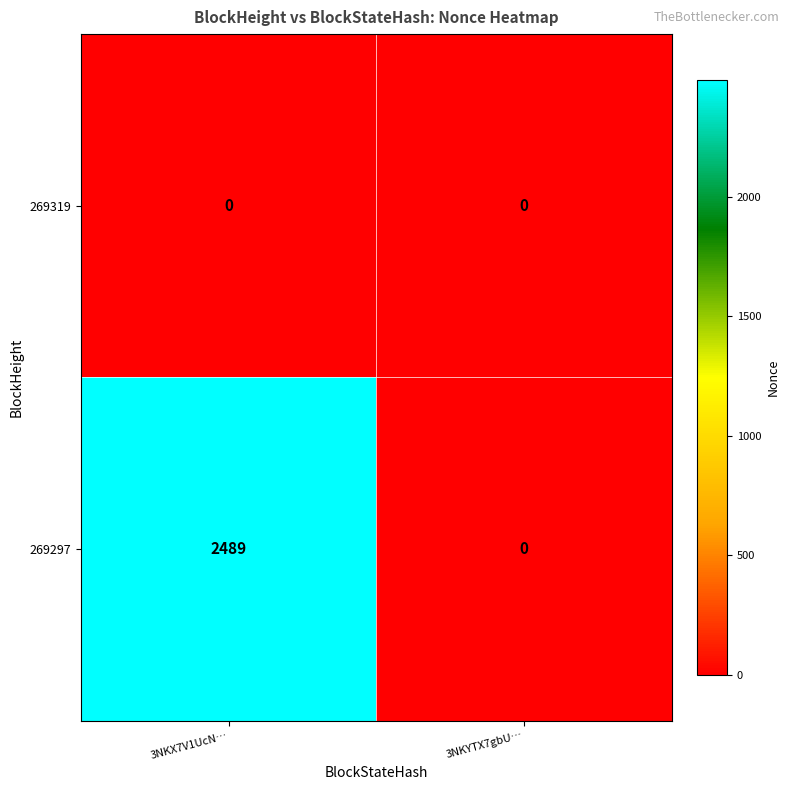

Reading left to right, list all the values displayed in this chart.

269319: 0	0
269297: 2489	0